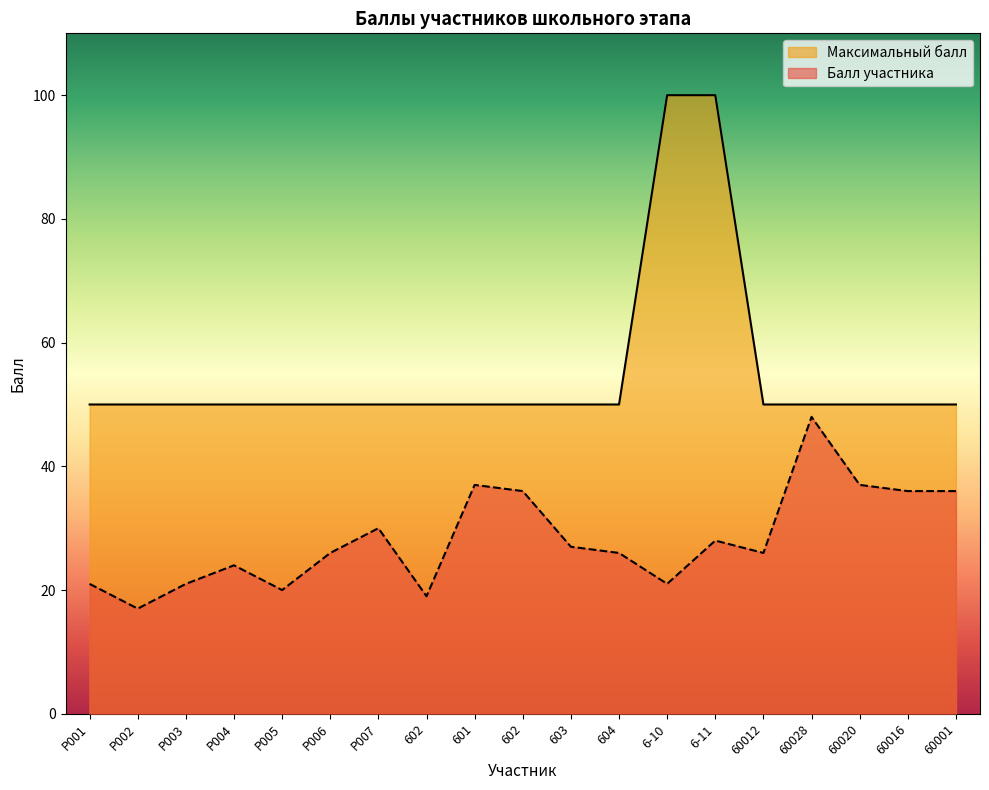

Which series has the largest range (max minus min)?

Максимальный балл